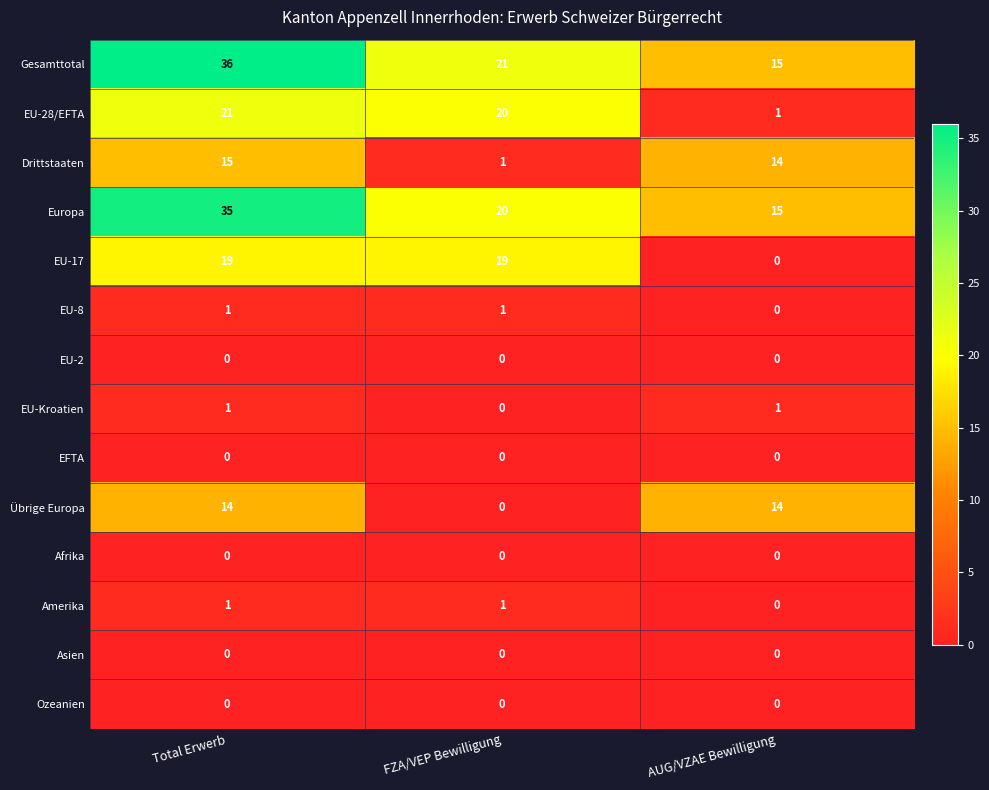

Rank the categories by EU-28/EFTA value from lowest to highest.

AUG/VZAE Bewilligung, FZA/VEP Bewilligung, Total Erwerb